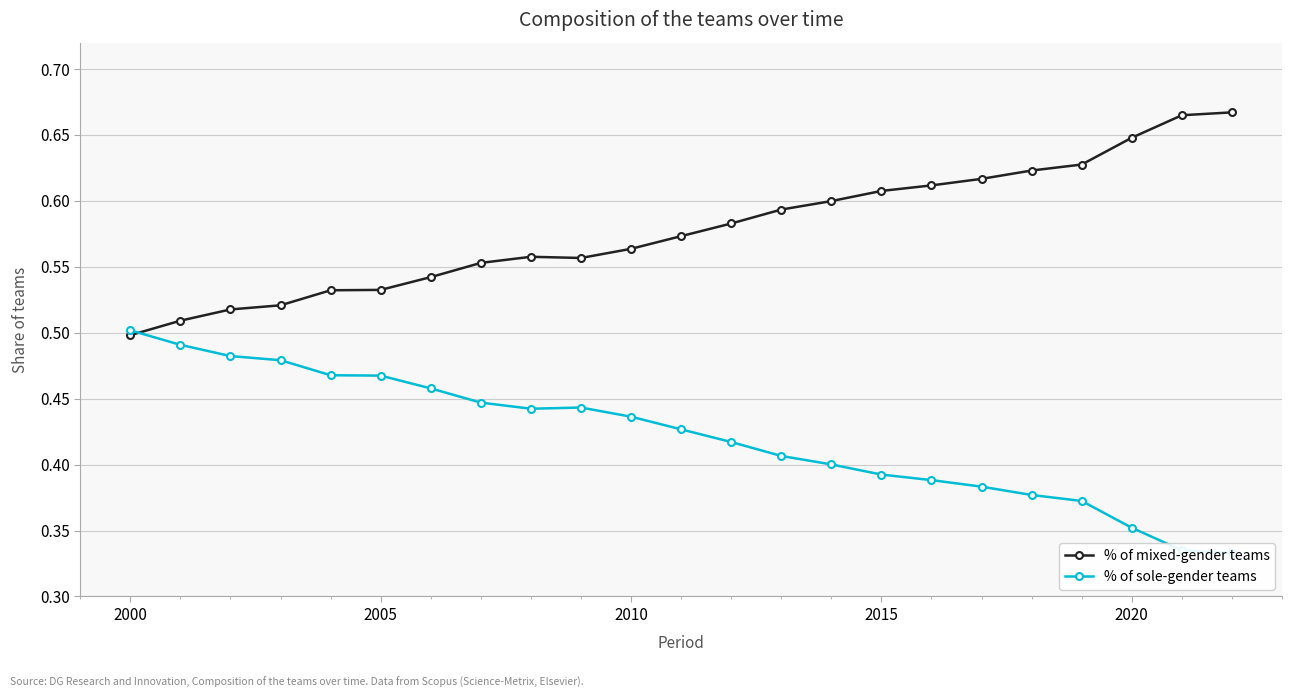

How many % of mixed-gender teams values are between 0 and 1?

23